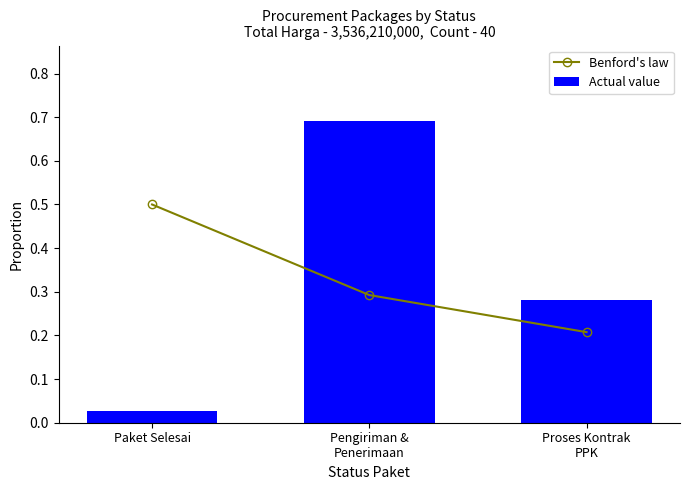

What is the label of the 3rd bar from the right?

Paket Selesai